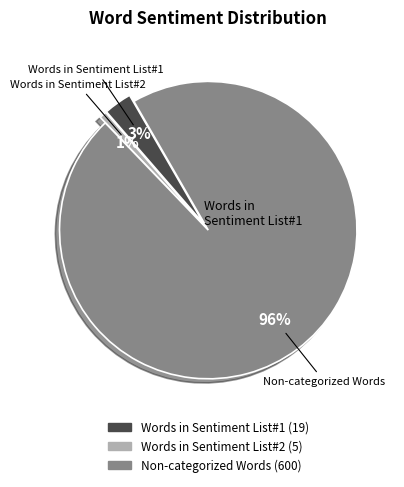

Is there any slice that represents more than half of the pie?

Yes